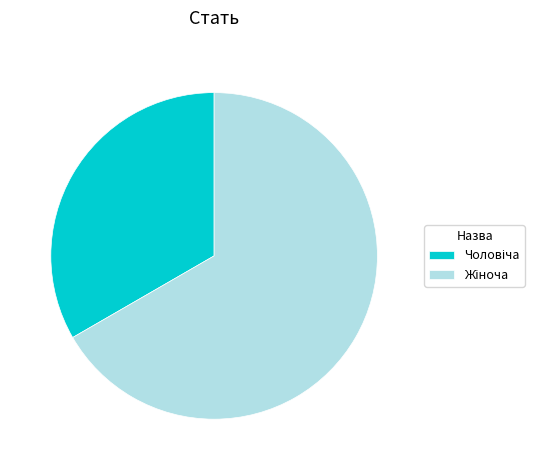

Is there a majority slice in this chart?

Yes